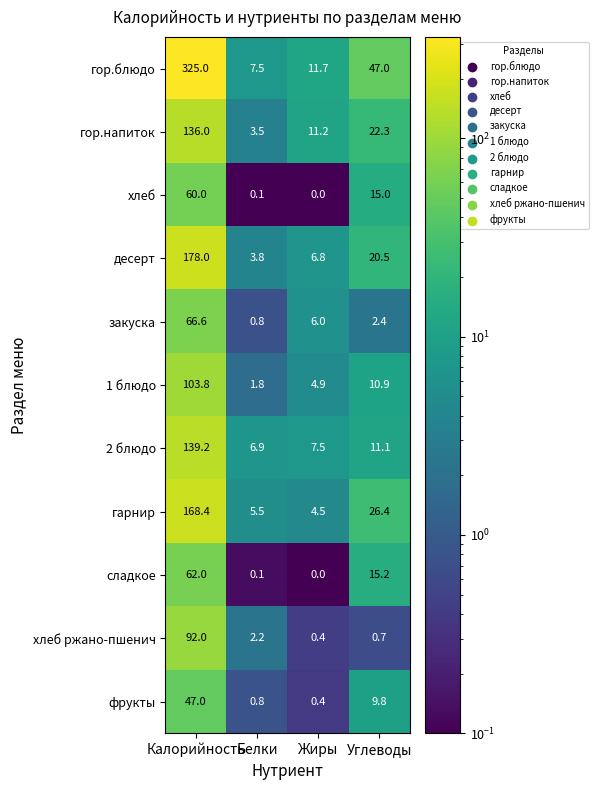

What is the greatest value displayed?

325.0